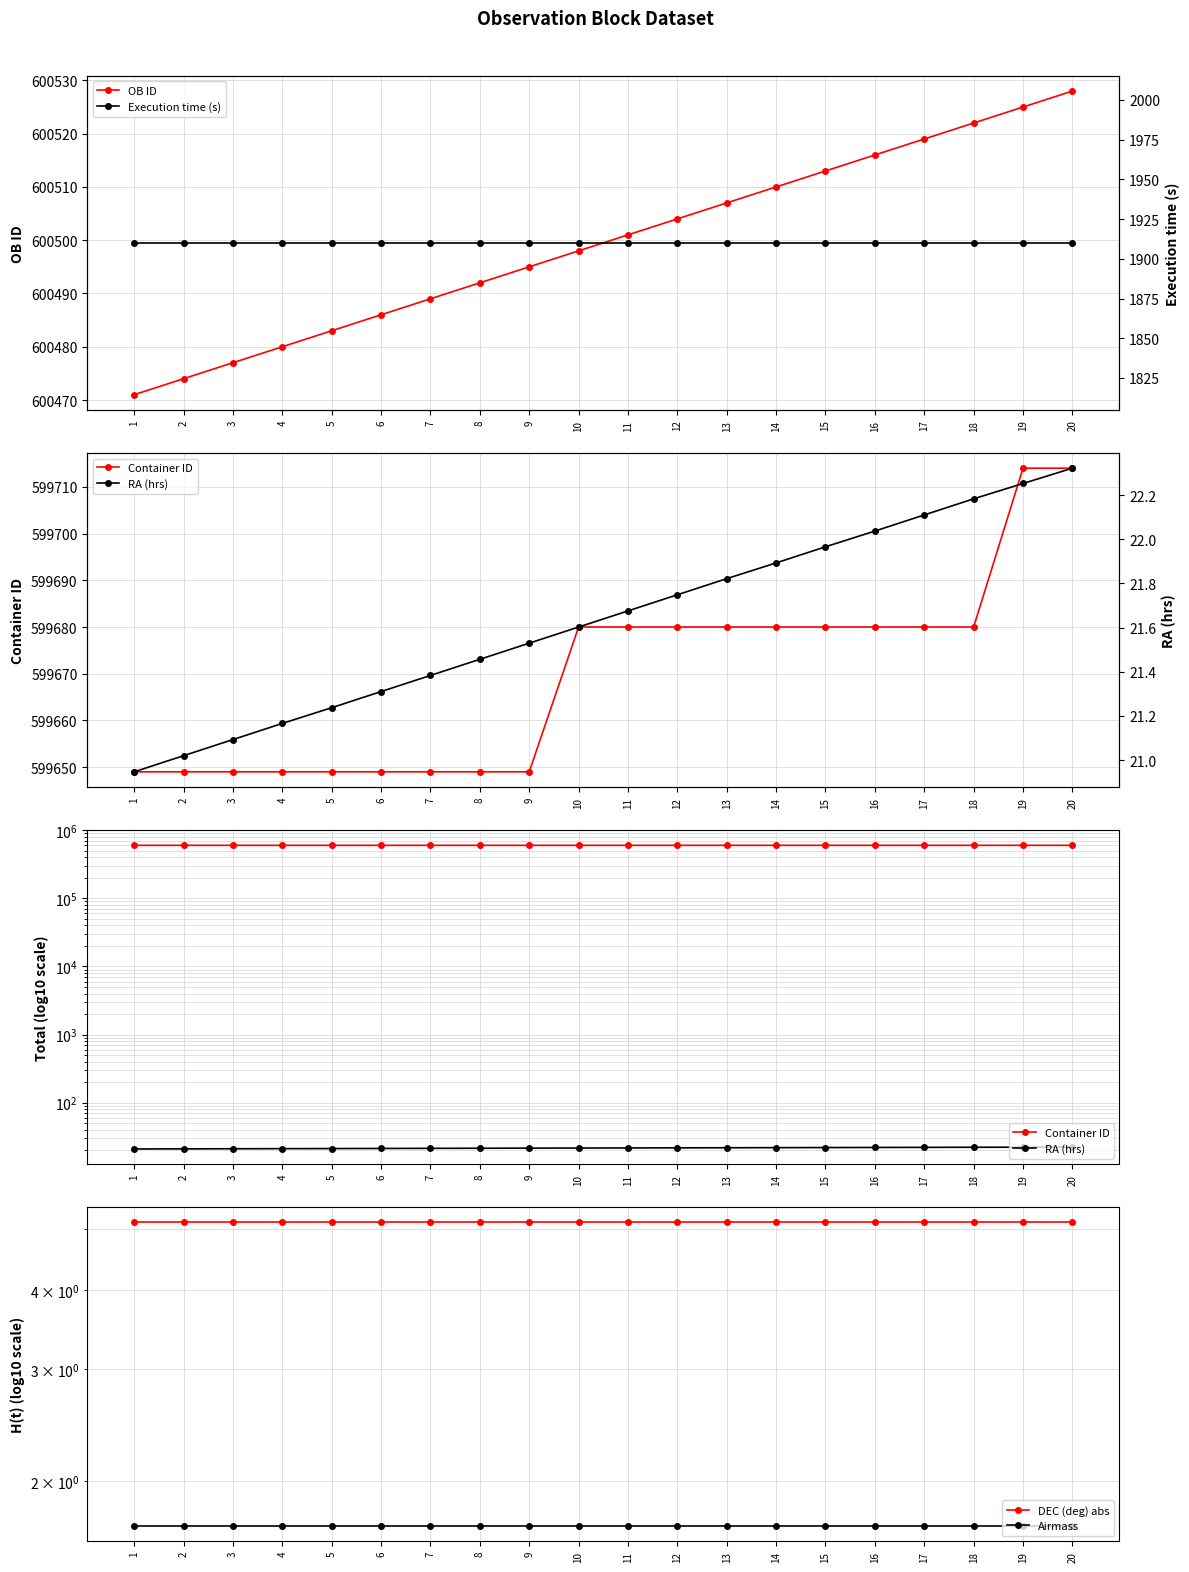

Reading left to right, transcribe all the data shown in this chart.

OB ID: 600471.0	600474.0	600477.0	600480.0	600483.0	600486.0	600489.0	600492.0	600495.0	600498.0	600501.0	600504.0	600507.0	600510.0	600513.0	600516.0	600519.0	600522.0	600525.0	600528.0
Container ID: 599649.0	599649.0	599649.0	599649.0	599649.0	599649.0	599649.0	599649.0	599649.0	599680.0	599680.0	599680.0	599680.0	599680.0	599680.0	599680.0	599680.0	599680.0	599714.0	599714.0
RA (hrs): 20.9	21.0	21.1	21.2	21.2	21.3	21.4	21.5	21.5	21.6	21.7	21.7	21.8	21.9	22.0	22.0	22.1	22.2	22.3	22.3
DEC (deg) abs: 5.1	5.1	5.1	5.1	5.1	5.1	5.1	5.1	5.1	5.1	5.1	5.1	5.1	5.1	5.1	5.1	5.1	5.1	5.1	5.1
Airmass: 1.7	1.7	1.7	1.7	1.7	1.7	1.7	1.7	1.7	1.7	1.7	1.7	1.7	1.7	1.7	1.7	1.7	1.7	1.7	1.7
Execution time (s): 1910.0	1910.0	1910.0	1910.0	1910.0	1910.0	1910.0	1910.0	1910.0	1910.0	1910.0	1910.0	1910.0	1910.0	1910.0	1910.0	1910.0	1910.0	1910.0	1910.0